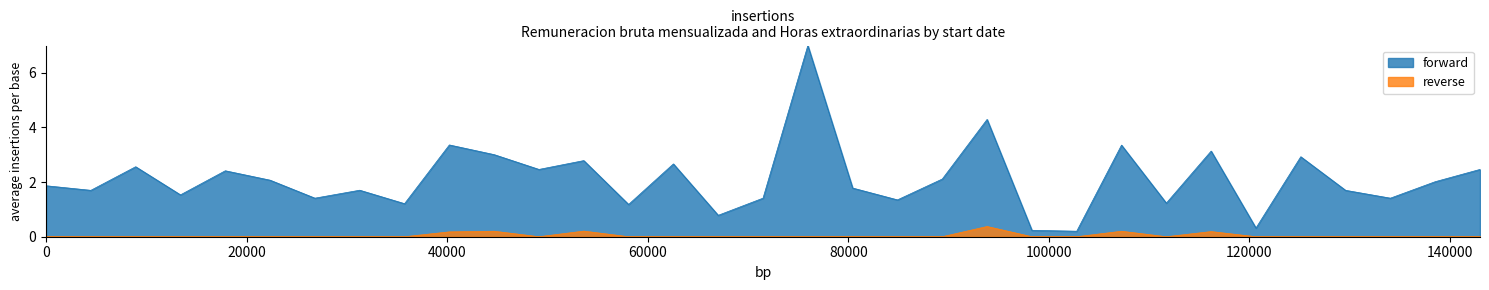

What is the total value across all series at 01/03/2006?

3.3